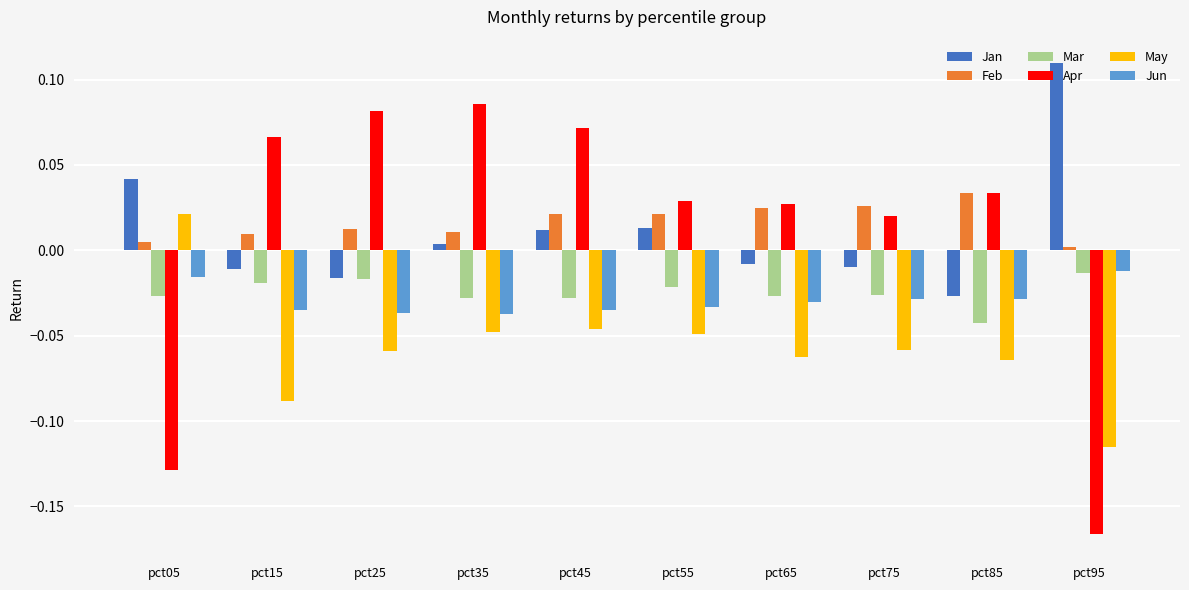

At how many categories does at least one series exceed 0?

10